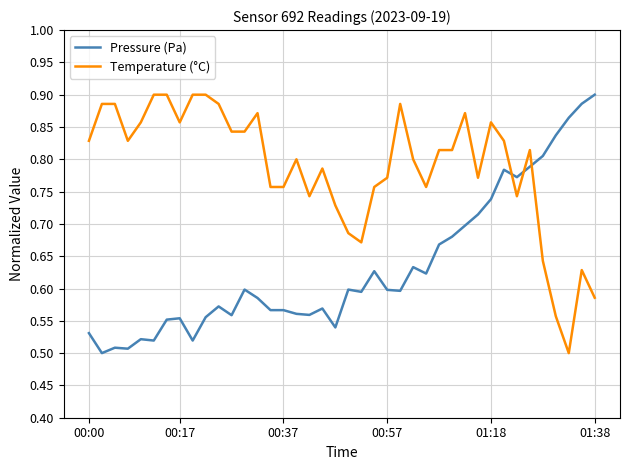

What is the difference between the maximum and minimum values in the Pressure (Pa) series?

0.4